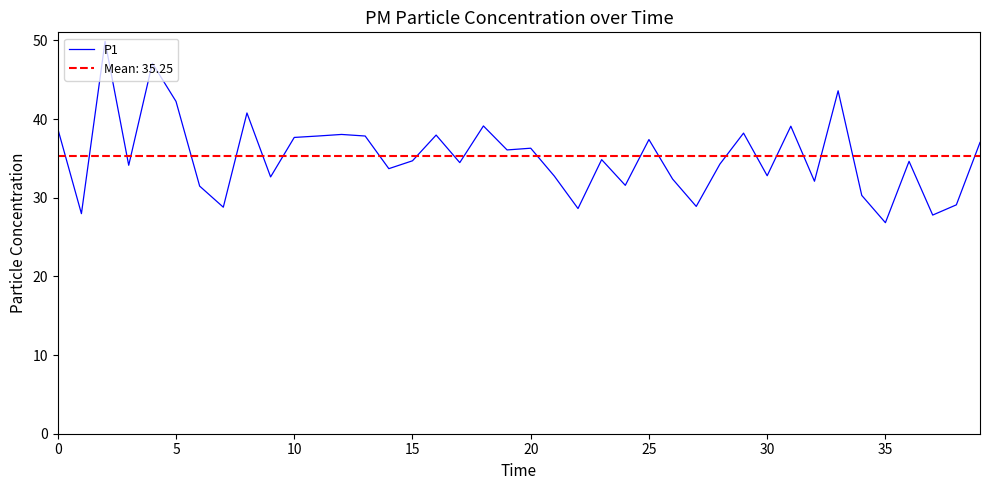

What is the ratio of the value at 38 to the value at 26?

0.9